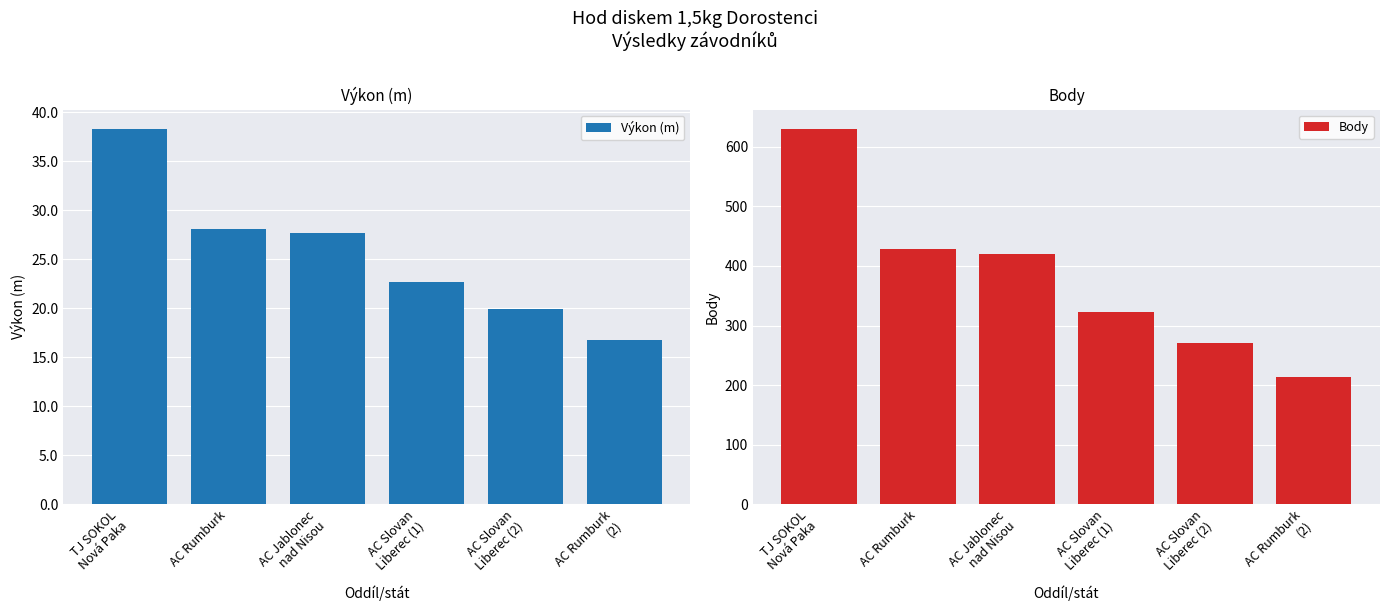

What is the difference between the maximum and minimum values in the Výkon (m) series?

21.6